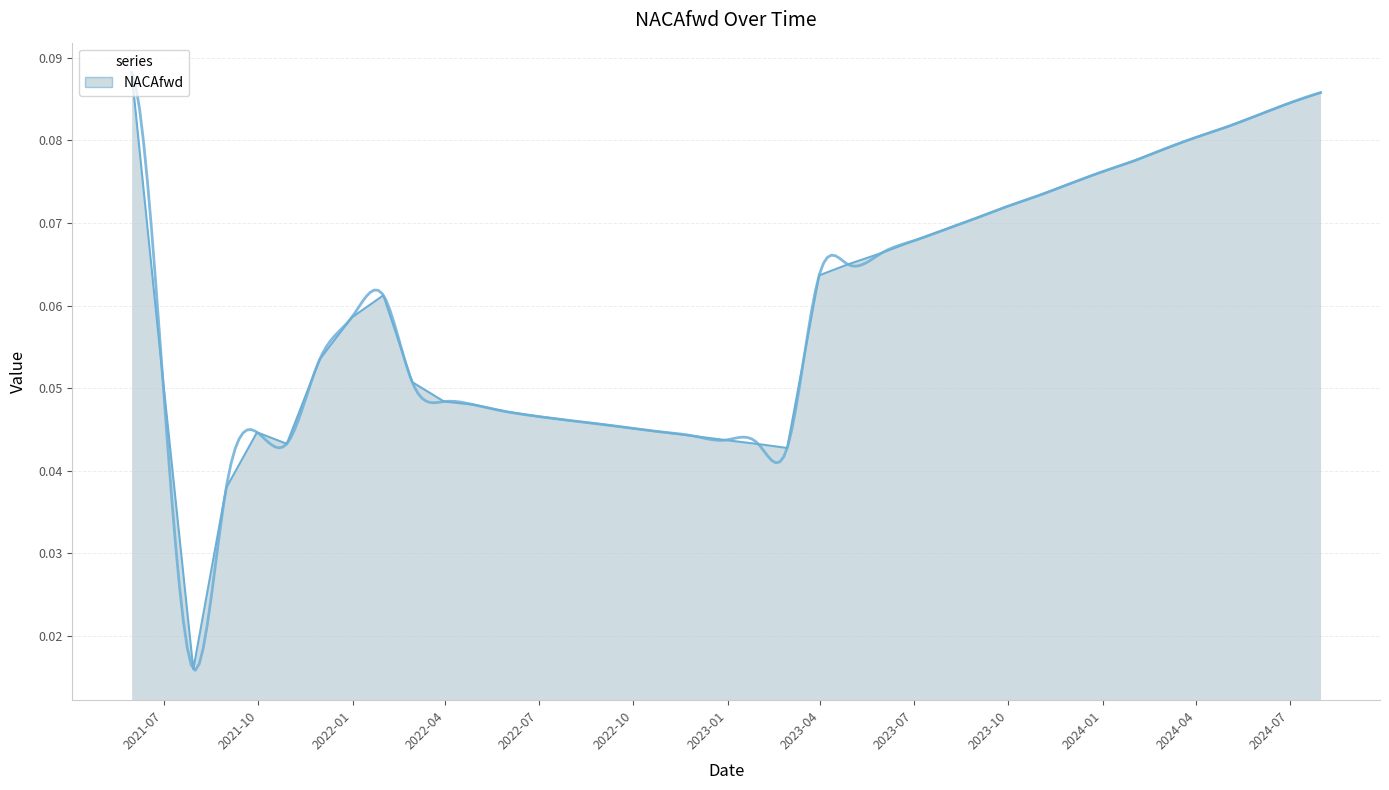

What position from the left is 2023-01-31?

21